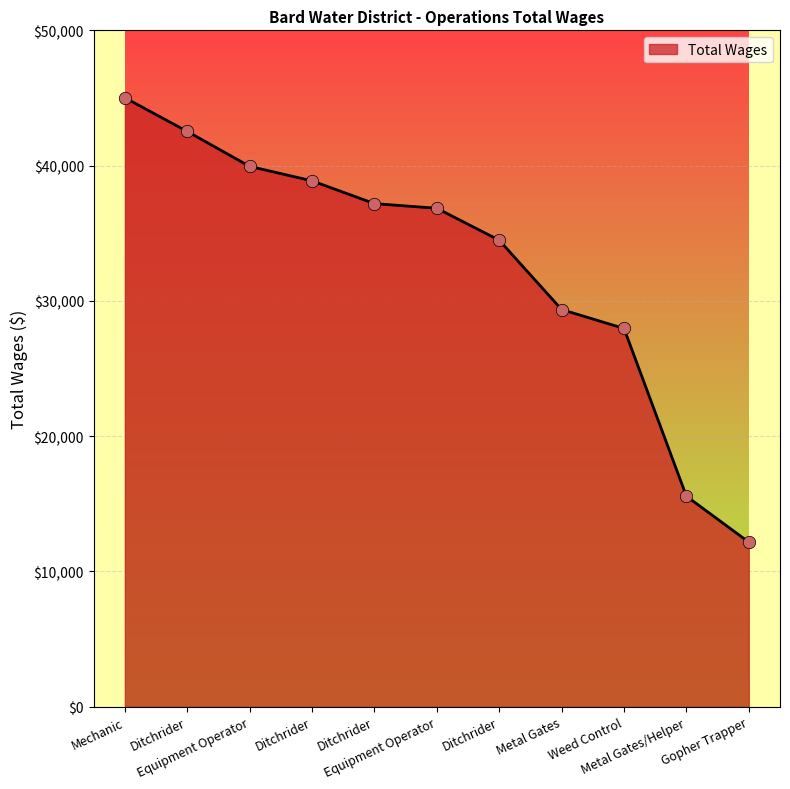

Which has a higher value, Metal Gates or Equipment Operator?

Equipment Operator